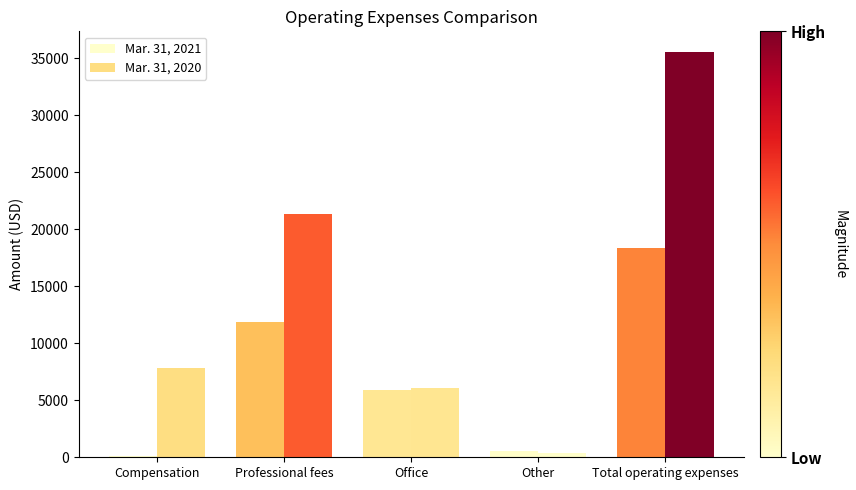

Between Professional fees and Other, which series saw the biggest shift?

Mar. 31, 2020